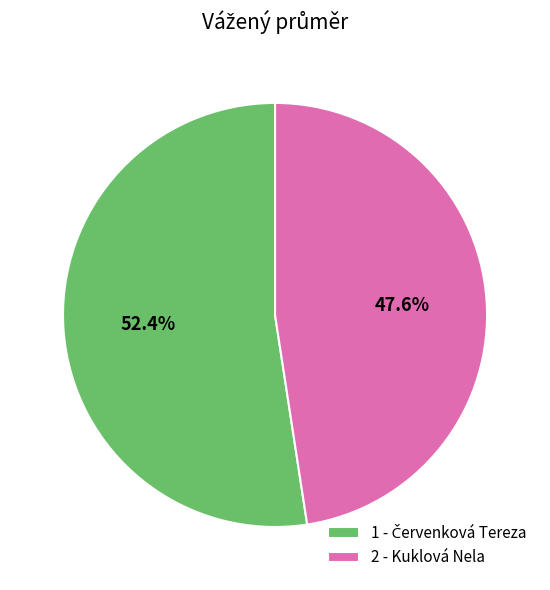

How much of the chart is everything except 2 - Kuklová Nela?

52.4%